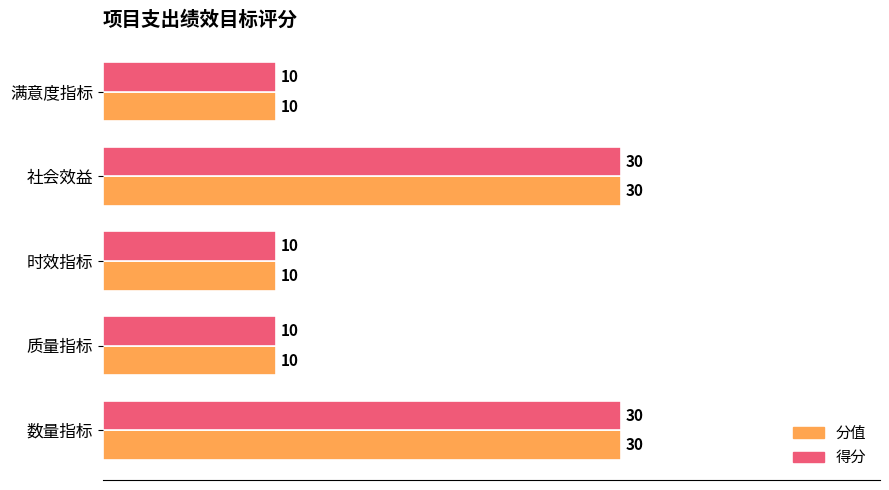

What is the sum of all 分值 values?

90